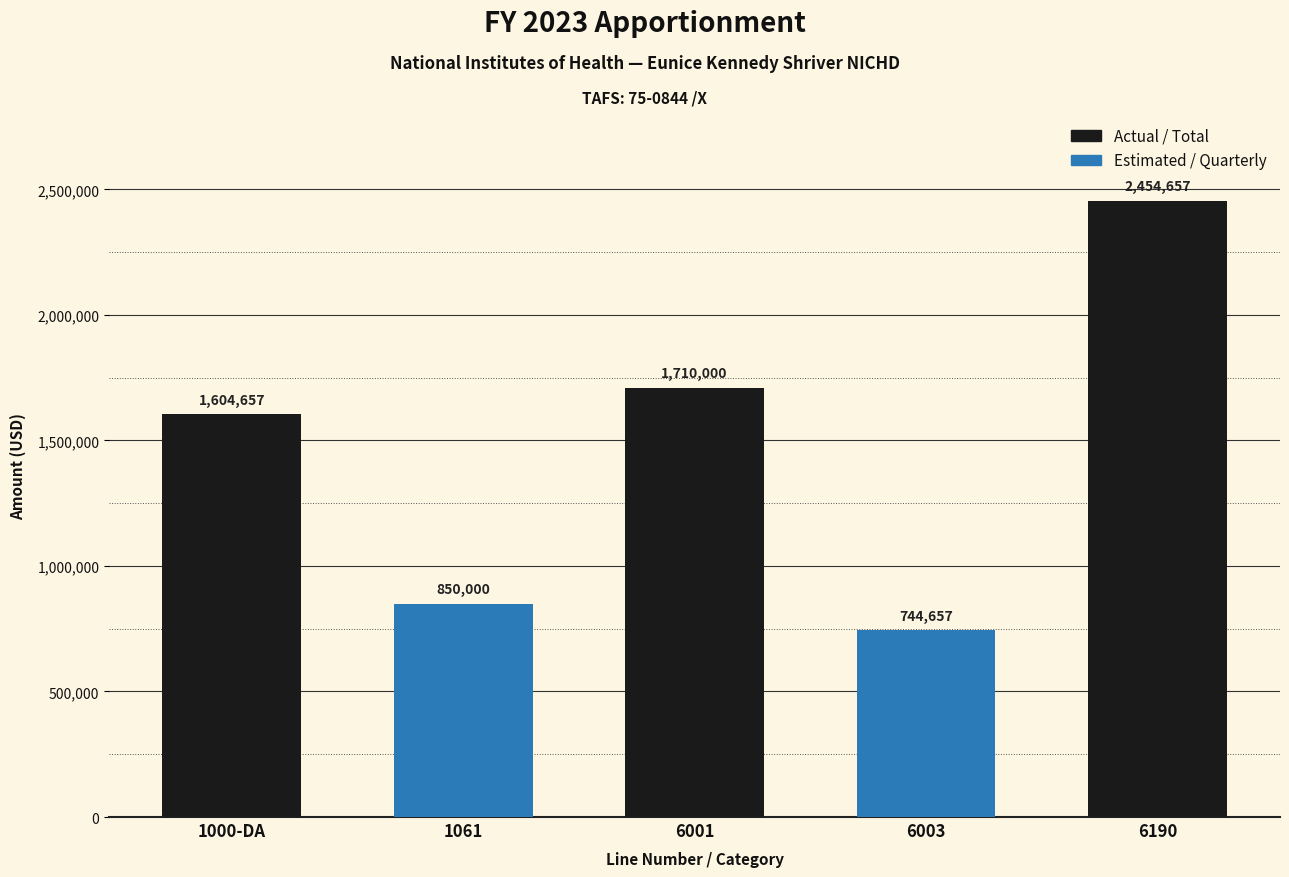

Count the number of categories in the chart.

5